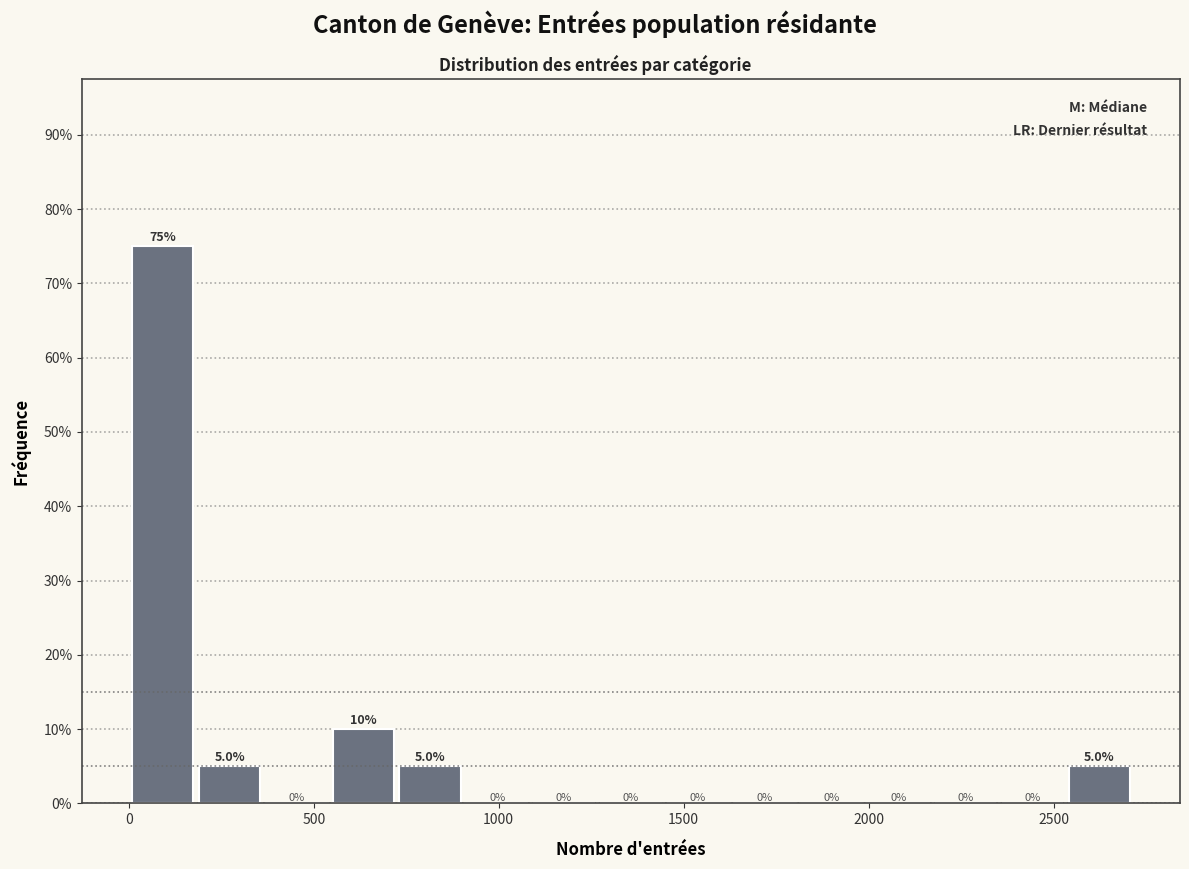

Read against the x-axis, roughly where is the centre of the tallest bar?

100